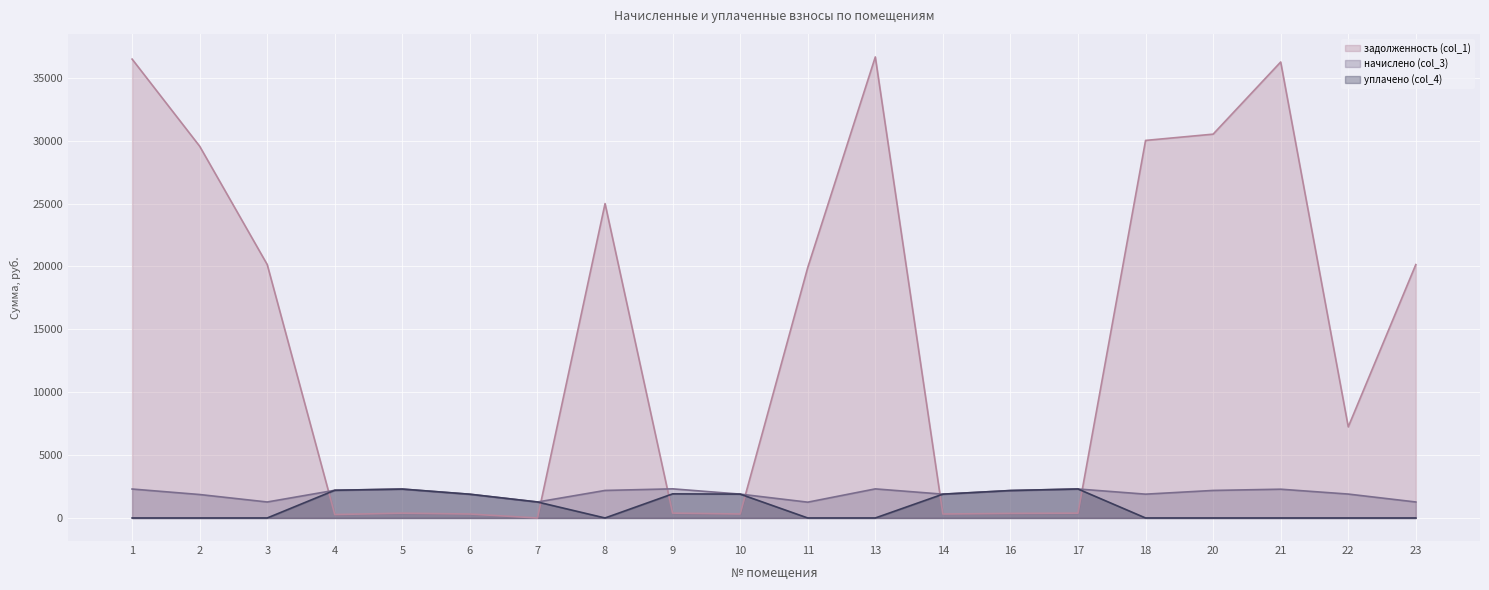

Reading left to right, list all the values displayed in this chart.

задолженность (col_1): 36480.9	29554.1	20145.2	272.8	383.0	314.4	0.0	24995.5	386.1	317.5	19915.1	36652.7	315.6	363.6	384.2	30016.2	30514.2	36250.8	7243.2	20145.2
начислено (col_3): 2301.7	1864.7	1271.0	2203.4	2298.1	1886.6	1271.0	2188.9	2316.3	1897.5	1256.5	2312.7	1893.8	2181.5	2305.4	1893.8	2188.9	2287.2	1901.1	1271.0
уплачено (col_4): 0.0	0.0	0.0	2203.4	2298.1	1886.6	1271.0	0.0	1916.3	1897.6	0.0	0.0	1893.8	2181.5	2305.4	0.0	0.0	0.0	0.0	0.0